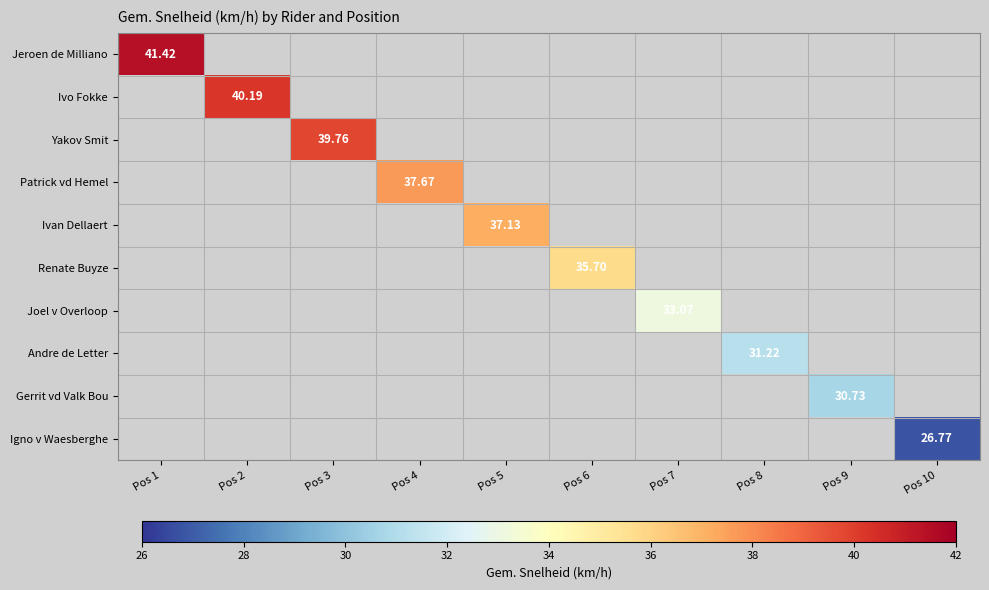

At how many categories does at least one series exceed 39?

3